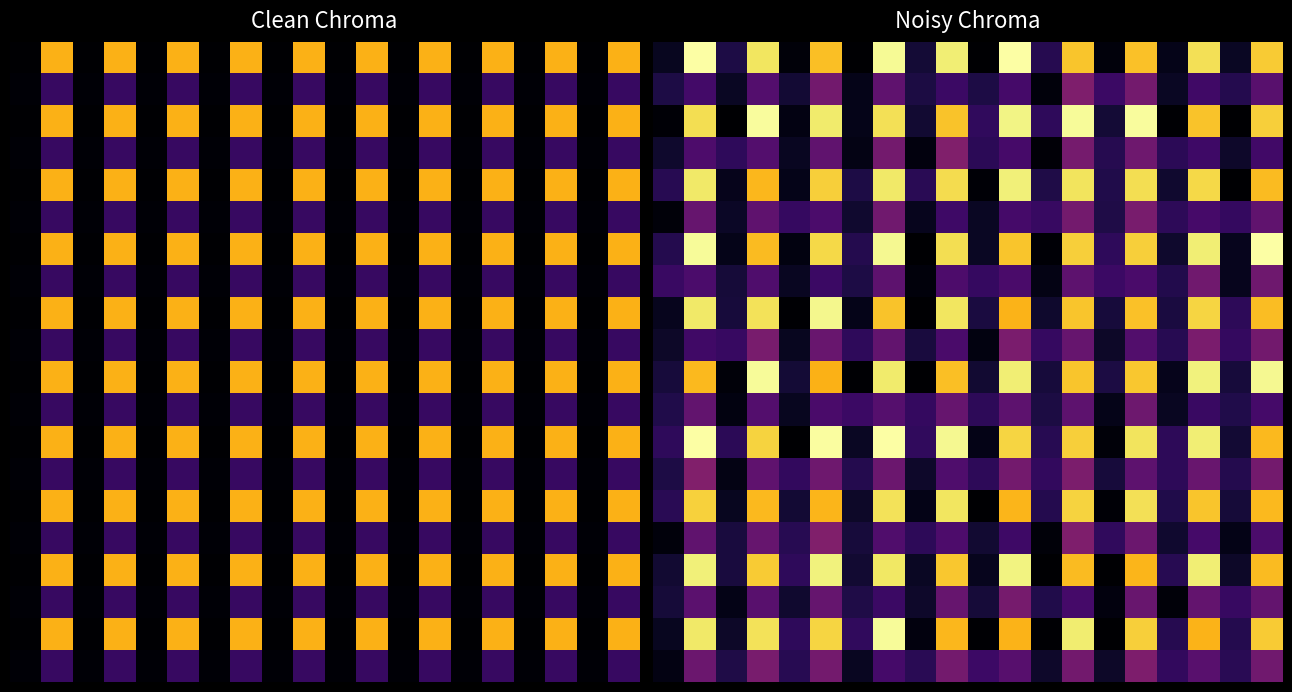

At how many categories does at least one series exceed 22?

10